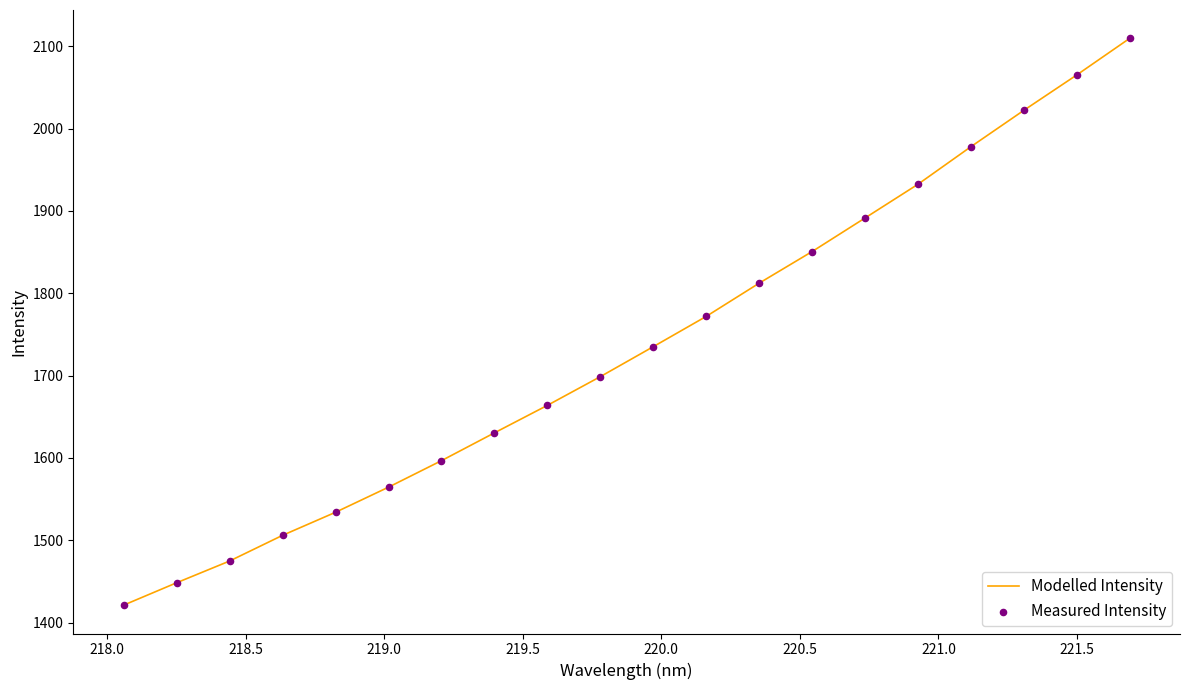

What is the minimum value shown in the chart?

1421.2